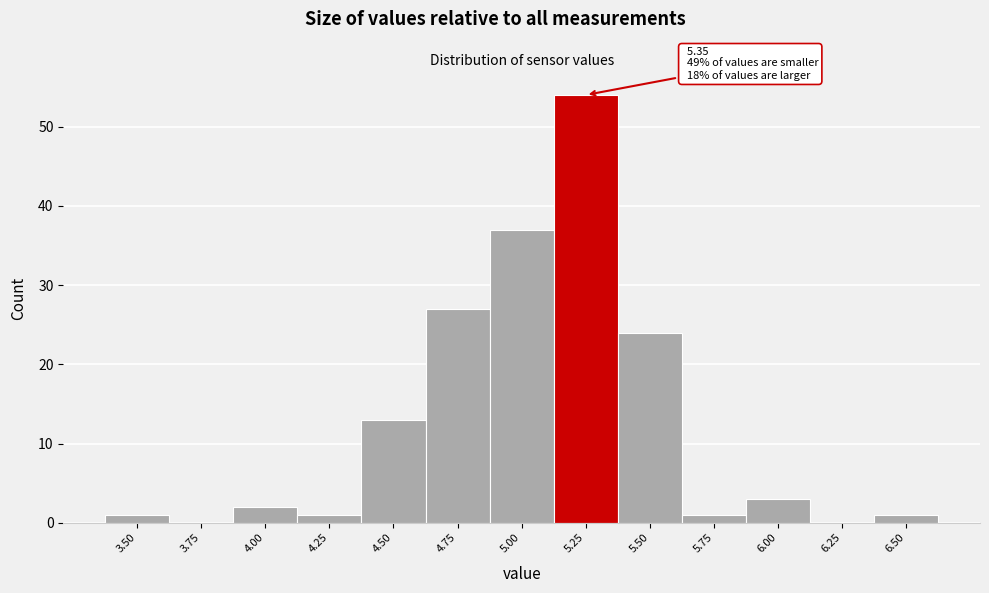

Reading left to right, what are all the values shown in this chart?

3.50=1	3.75=0	4.00=2	4.25=1	4.50=13	4.75=27	5.00=37	5.25=54	5.50=24	5.75=1	6.00=3	6.25=0	6.50=1